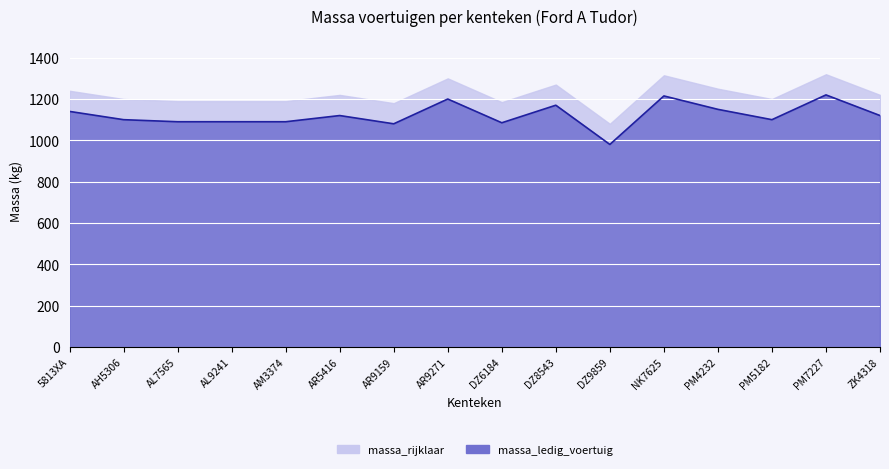

Rank the categories by value from lowest to highest.

DZ9859, AR9159, DZ6184, AL7565, AL9241, AM3374, AH5306, PM5182, AR5416, ZK4318, 5813XA, PM4232, DZ8543, AR9271, NK7625, PM7227